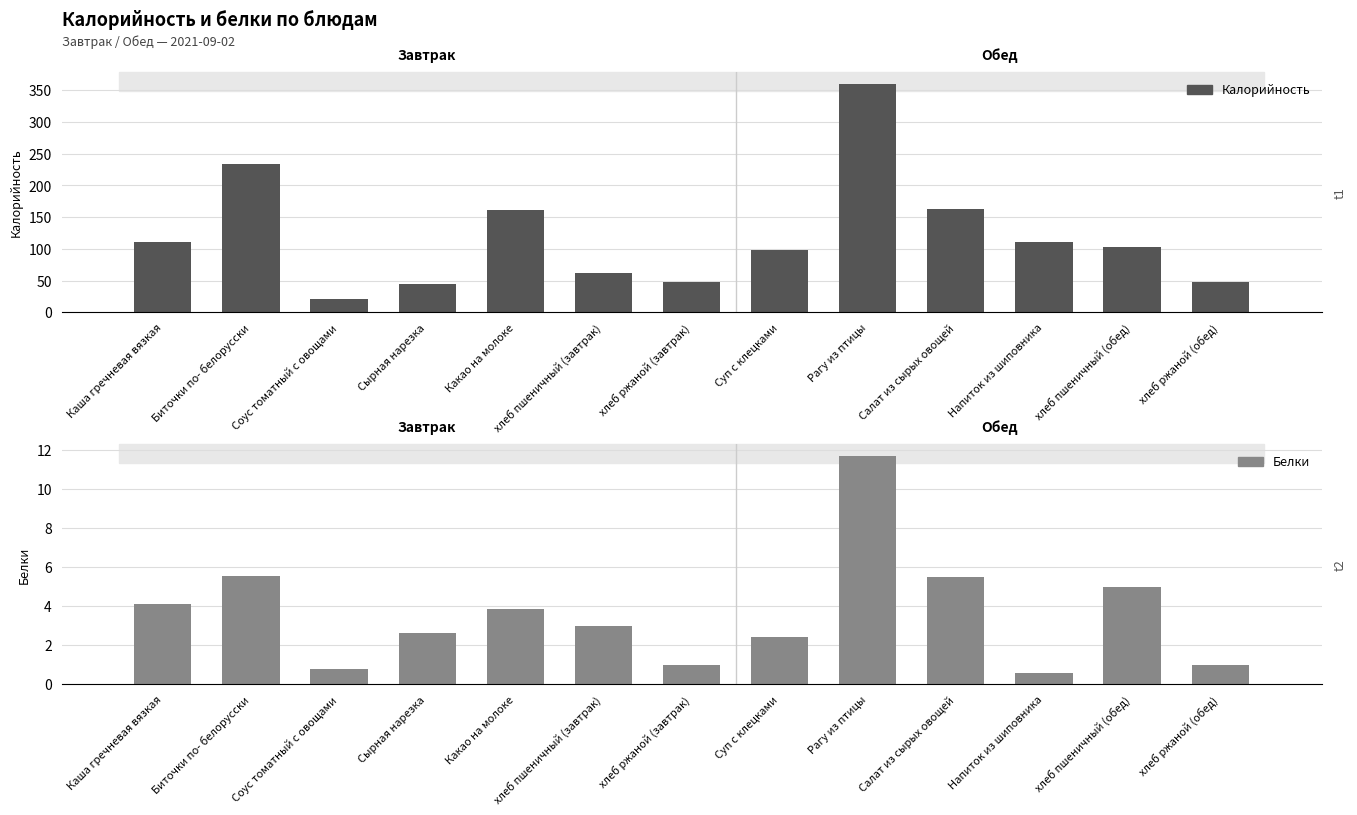

What is the difference between the Калорийность values at Сырная нарезка and хлеб ржаной (обед)?

3.1